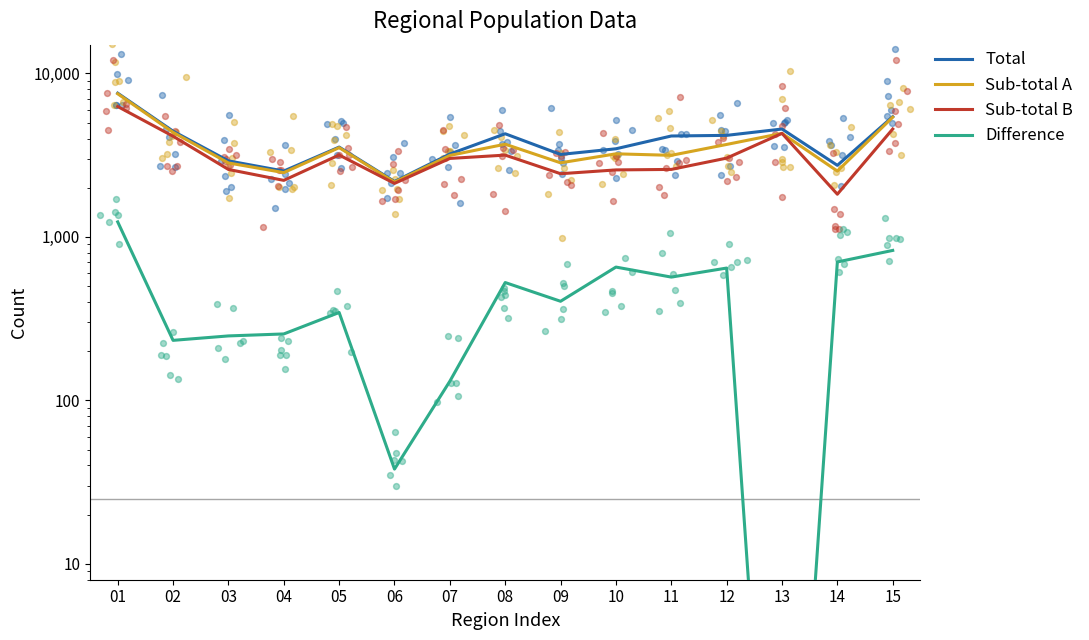

At how many categories does at least one series exceed 305?

15